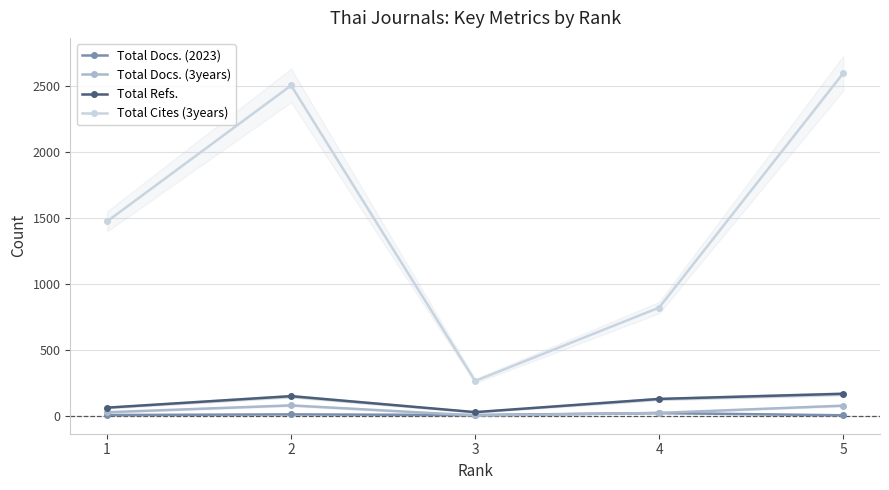

True or false: Total Refs. has a value of 31 at 3.

True